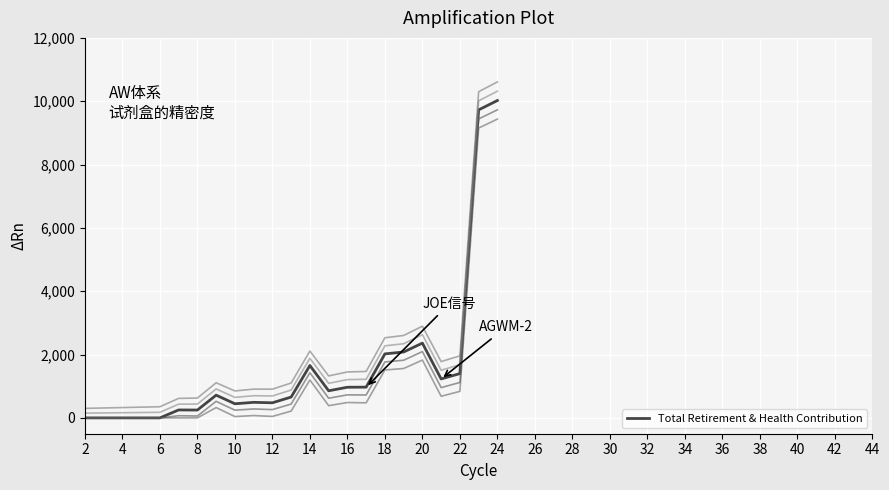

The value of Total Retirement & Health Contribution at 22 is 1964. True or false?

False